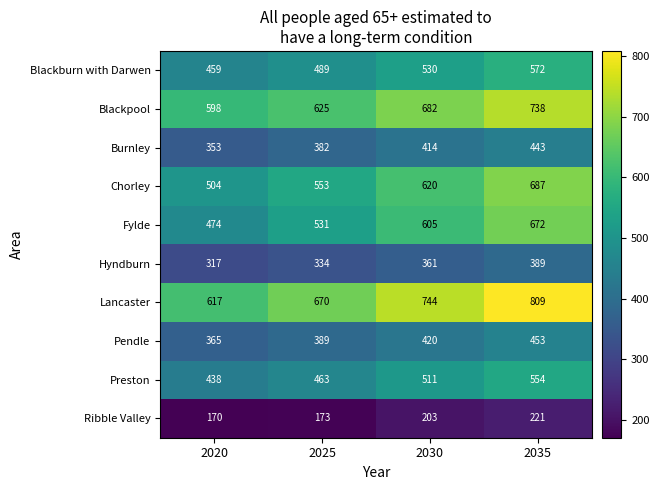

How many distinct data groups are displayed?

10